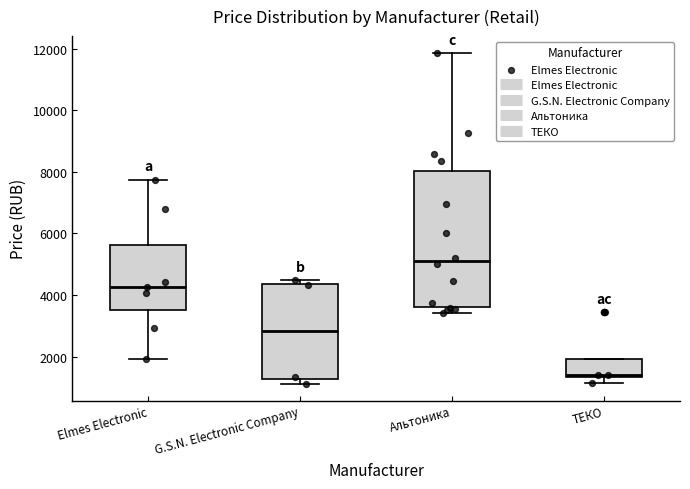

Where is the upper edge of the box for ТЕКО on the y-axis? The values are not printed on the chart, so give them approximately, as read against the axis.

2000